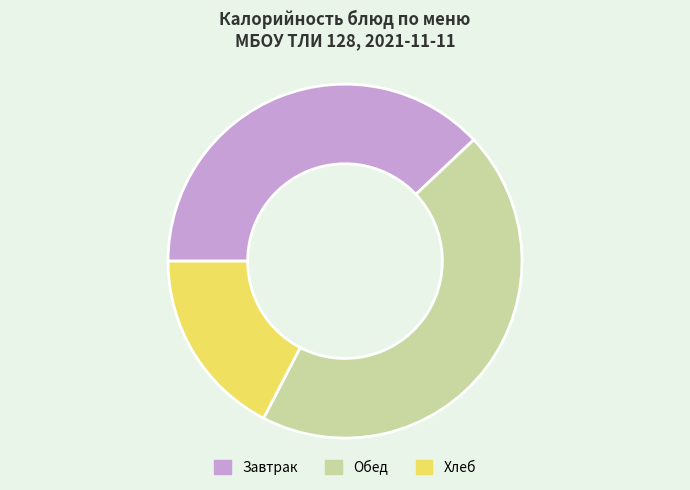

Do Хлеб and Обед together represent more than half of the pie?

Yes